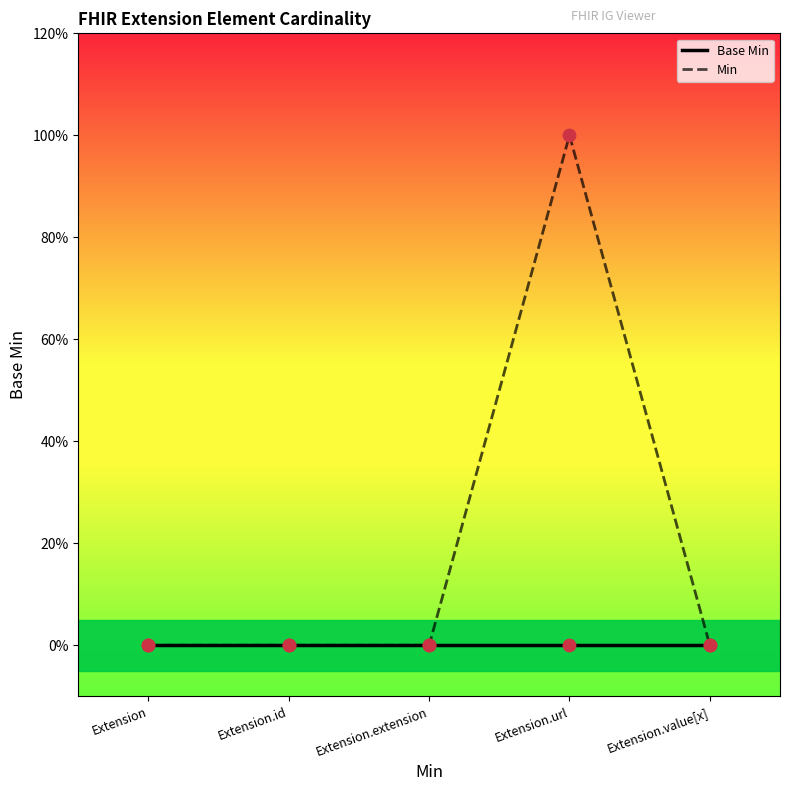

Is this an area chart (filled region under the line)?

No